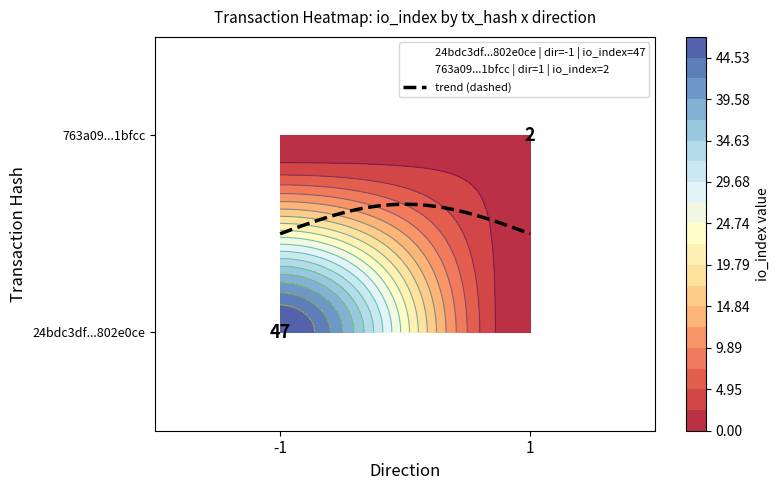

Reading right to left, transcribe all the data shown in this chart.

24bdc3df2c2346f9b685405dd01d3cfc802e0ce: 47	-1
763a09626b7f065605149fee53fa6bb6ae1bfcc: 2	1